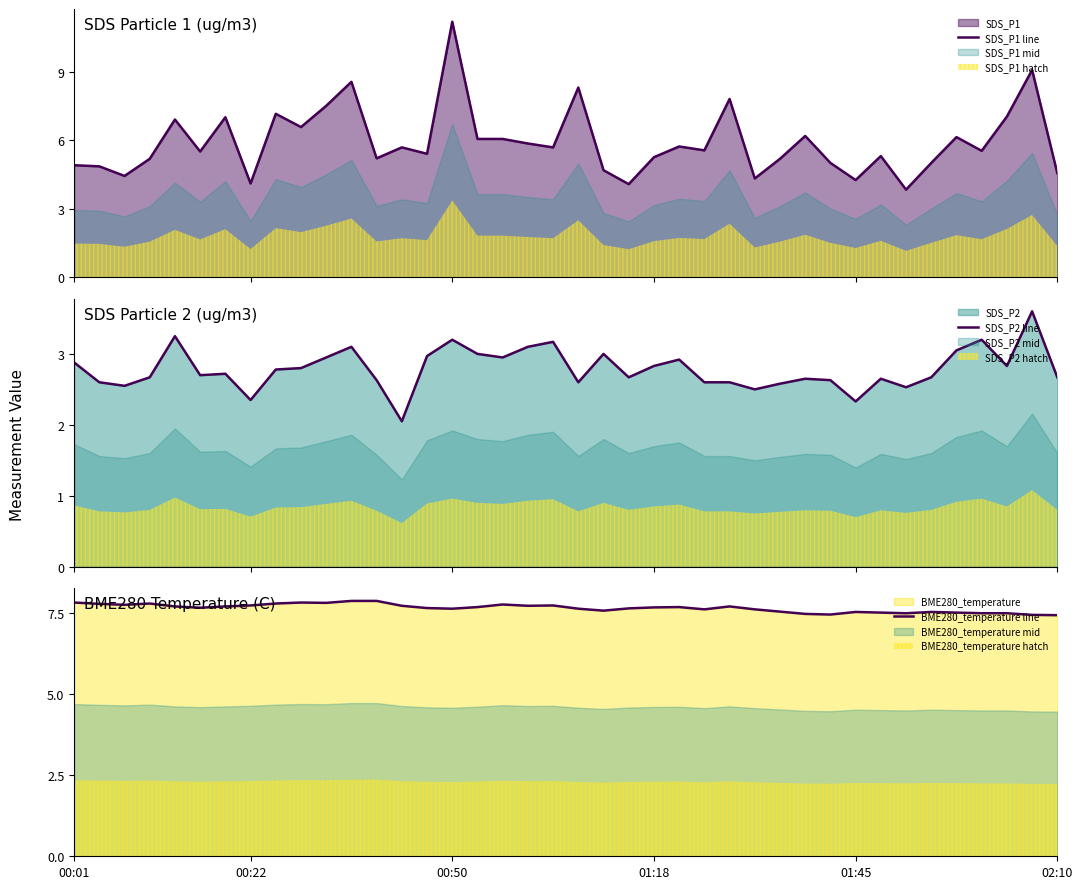

Which series changed the most between 18 and 31?

SDS_P1 line